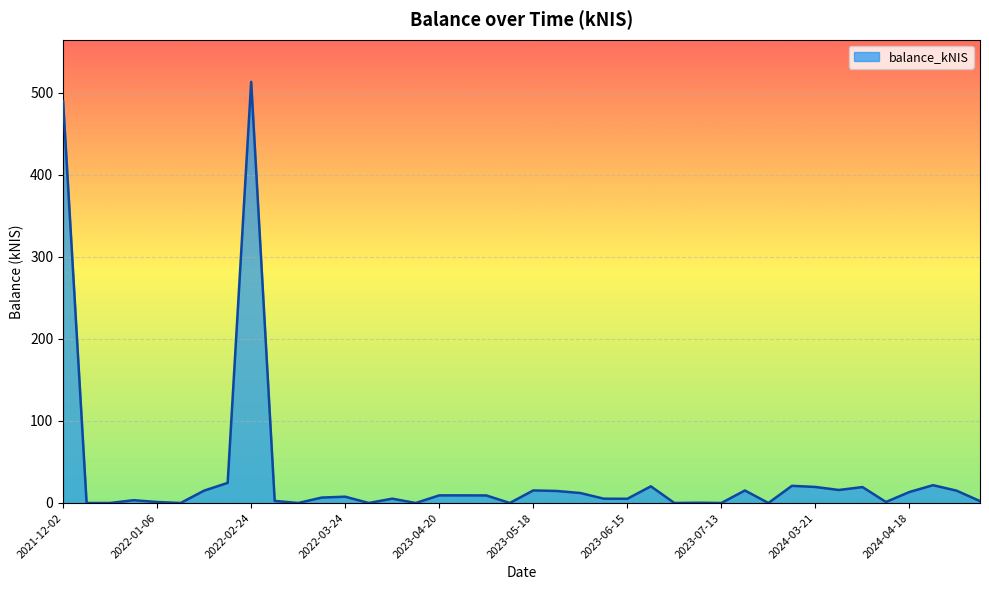

How many lines are shown in the chart?

1